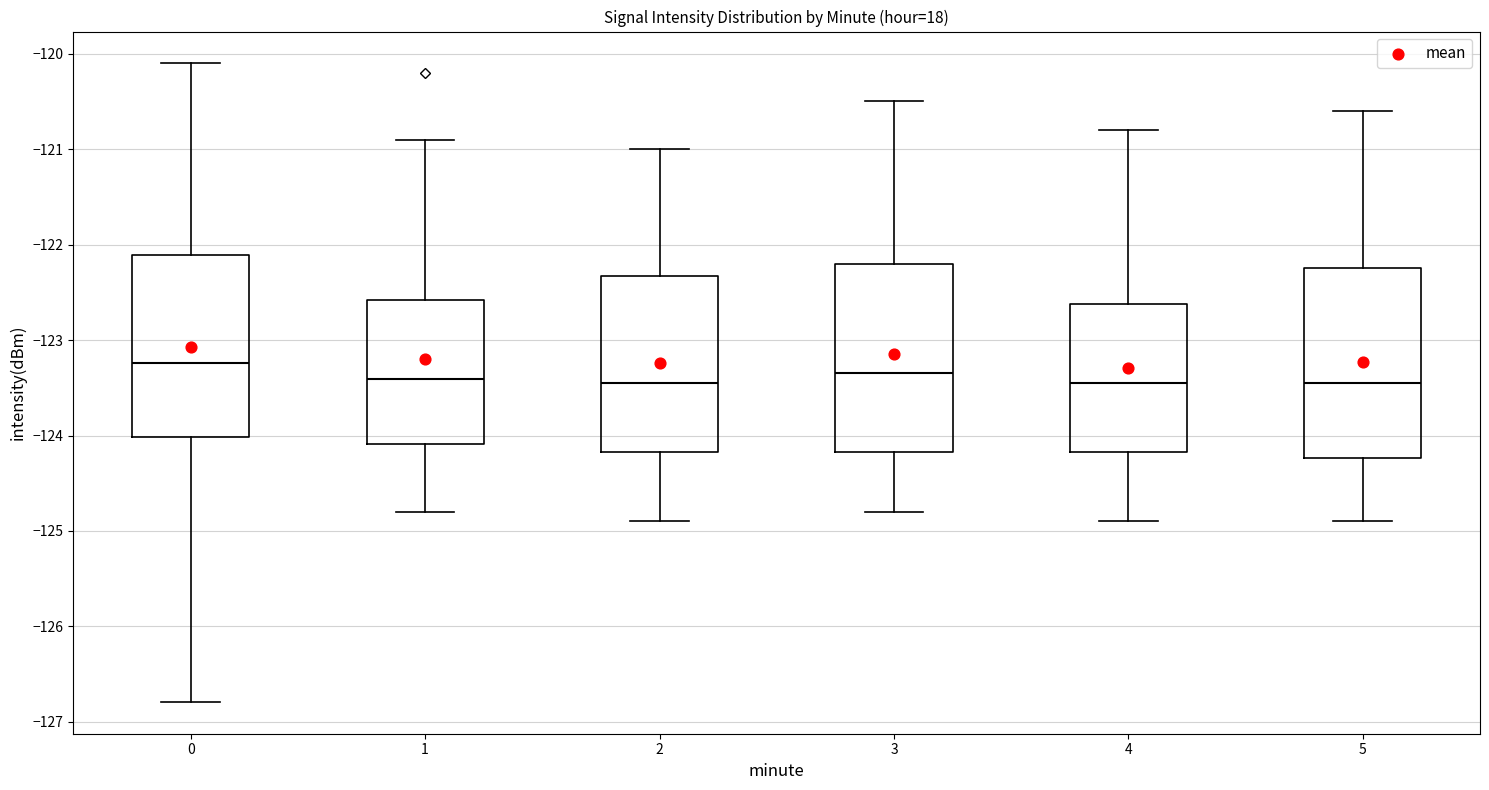

Where does the upper whisker of the box at x = 5 end on the y-axis? The values are not printed on the chart, so give them approximately, as read against the axis.

-120.6